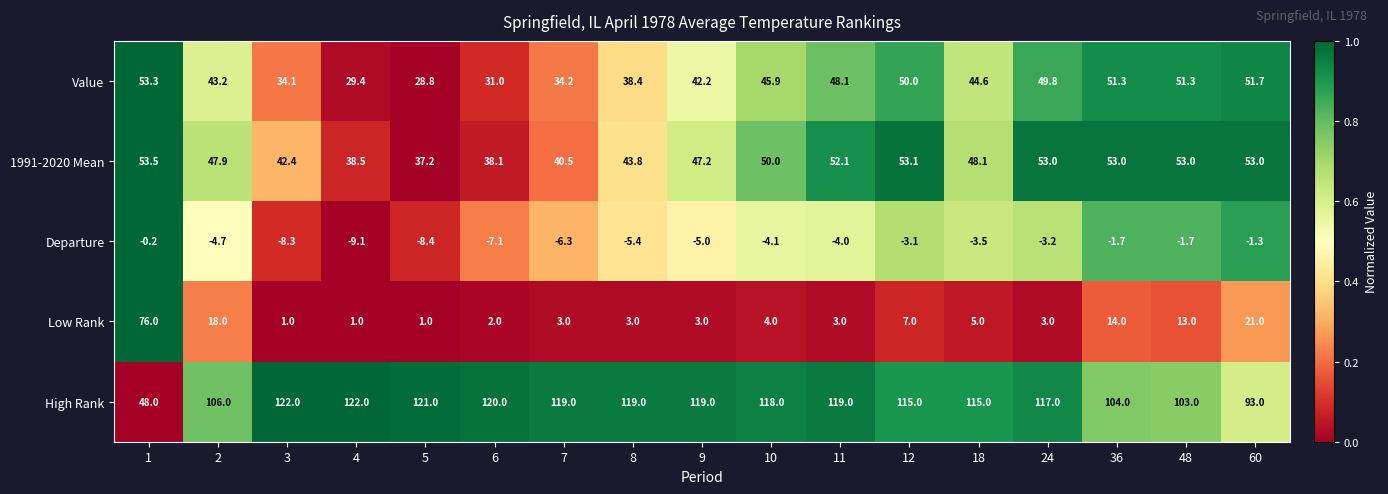

At which category is the sum across all series the highest?

1